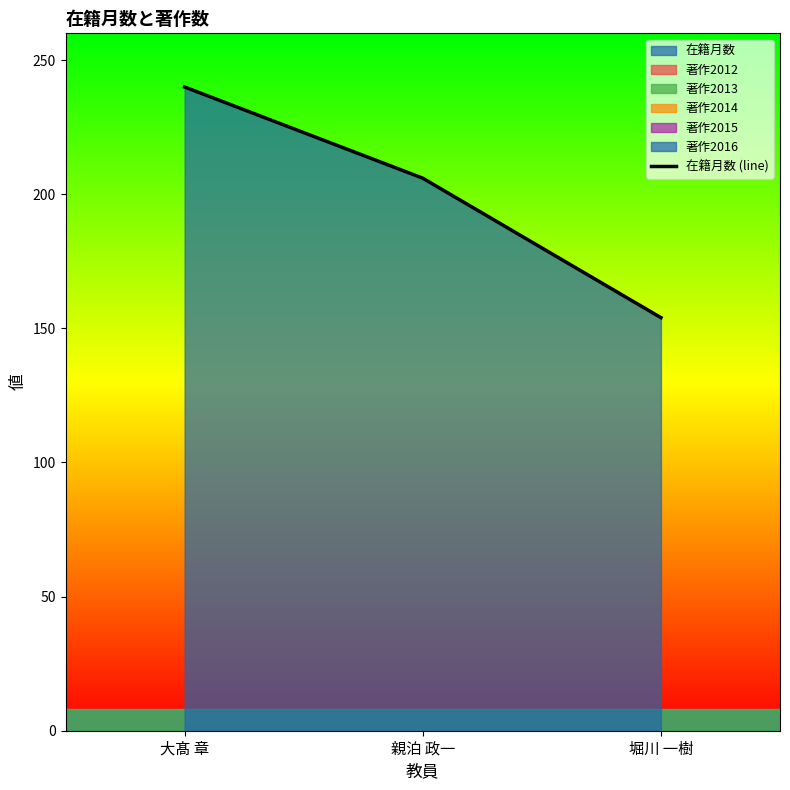

What is the label of the 3rd point from the left?

堀川 一樹